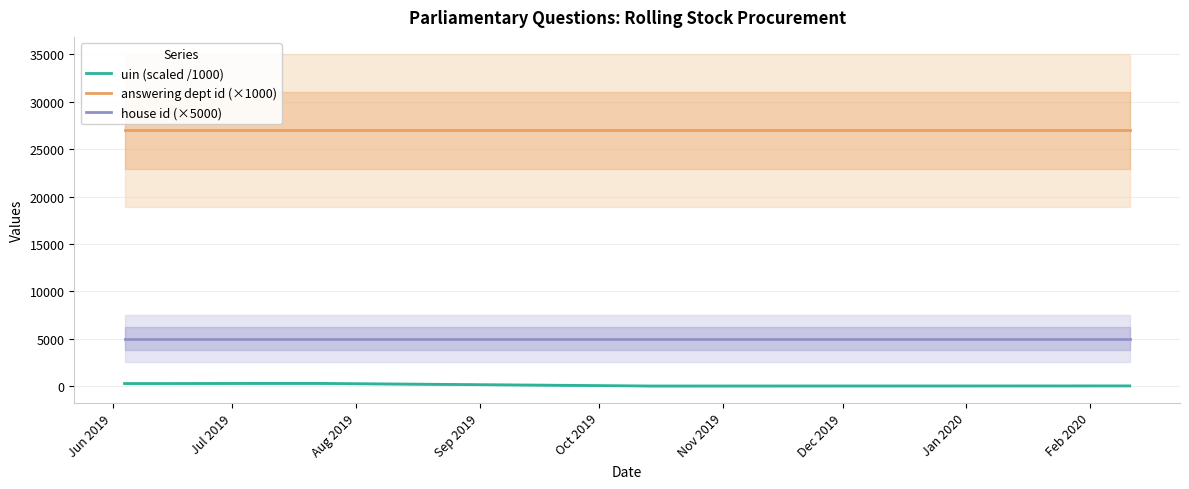

What are all the series names shown in the legend?

uin (scaled /1000), answering dept id (×1000), house id (×5000)